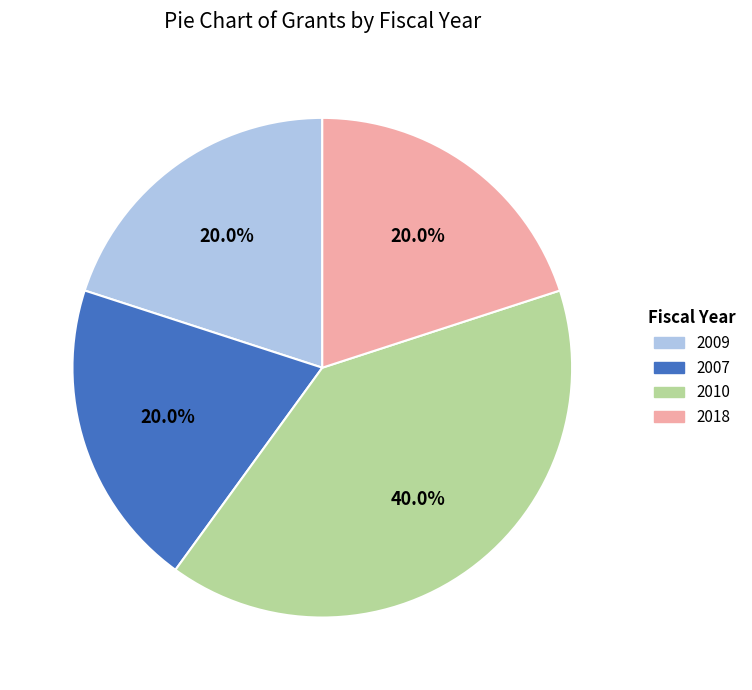

Is there any slice that represents more than half of the pie?

No